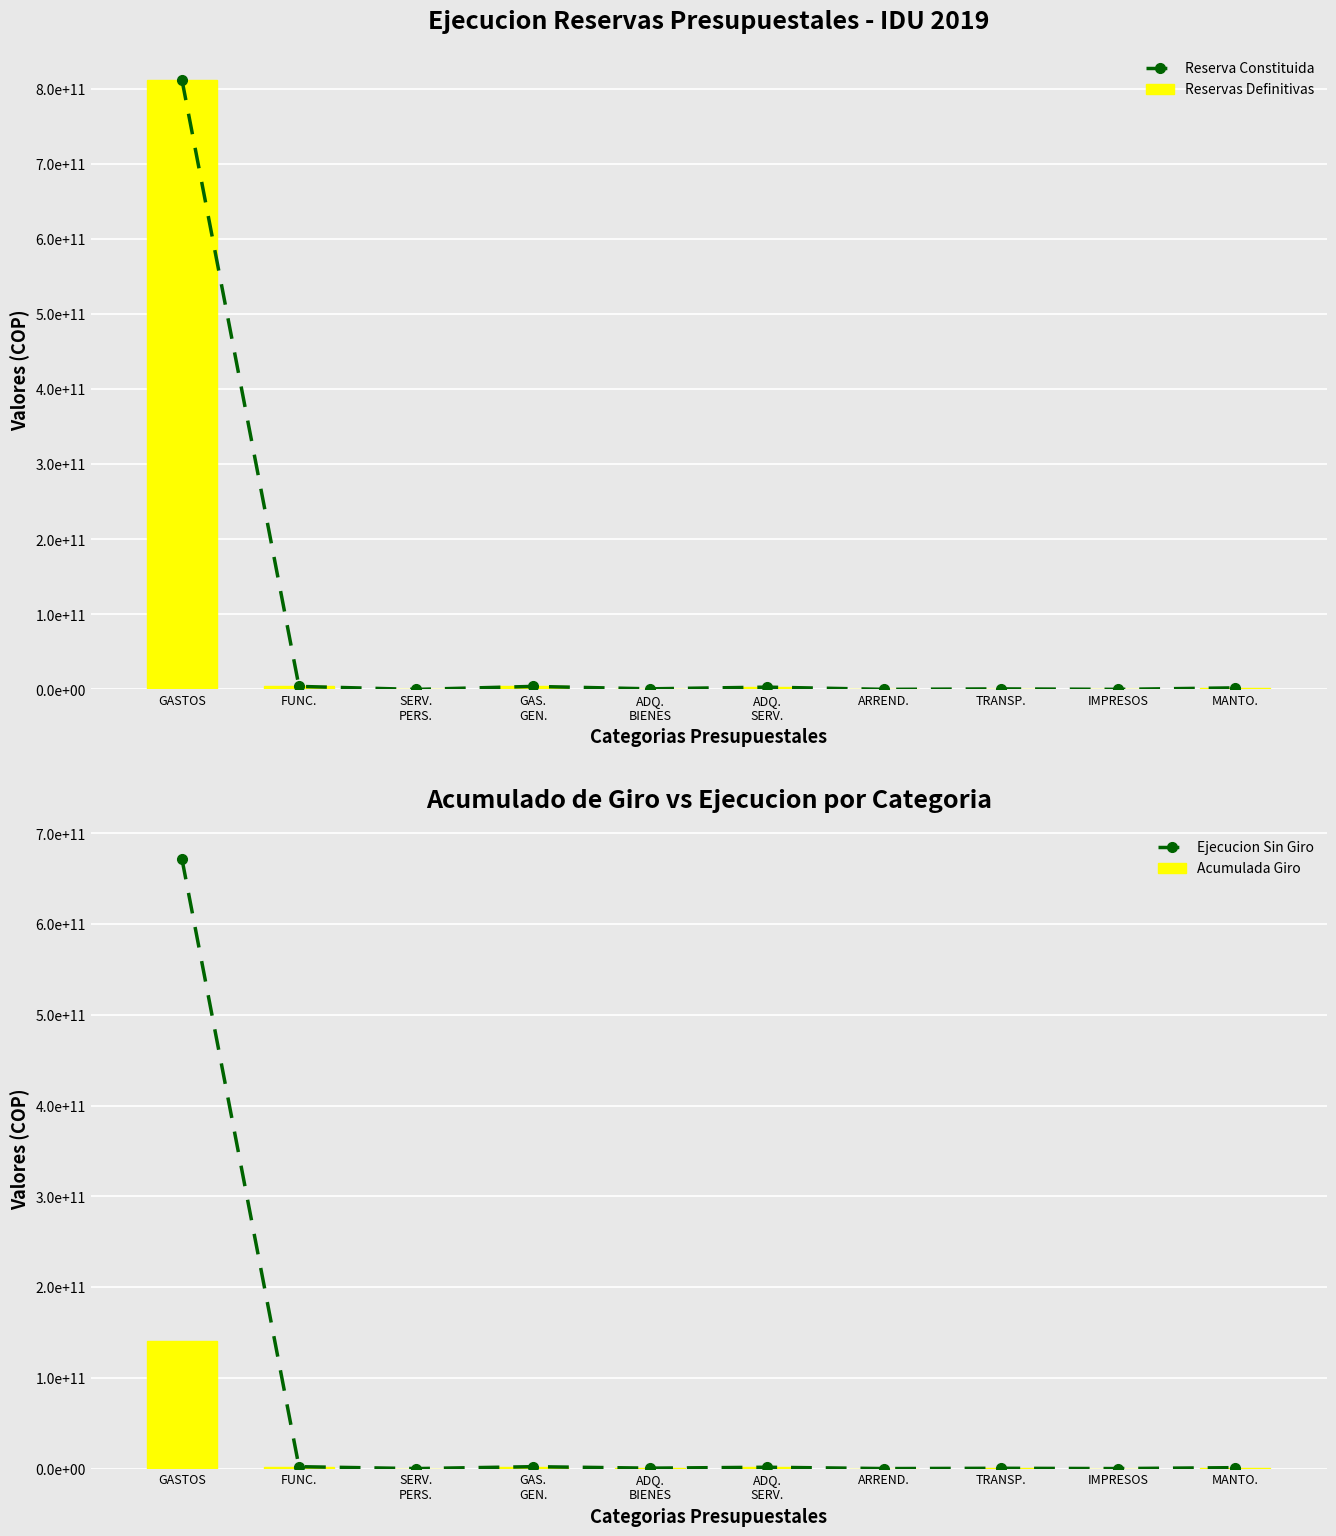

Rank the series by their maximum value, from highest to lowest.

Reserva Constituida, Reservas Definitivas, Ejecucion Sin Giro, Acumulada Giro